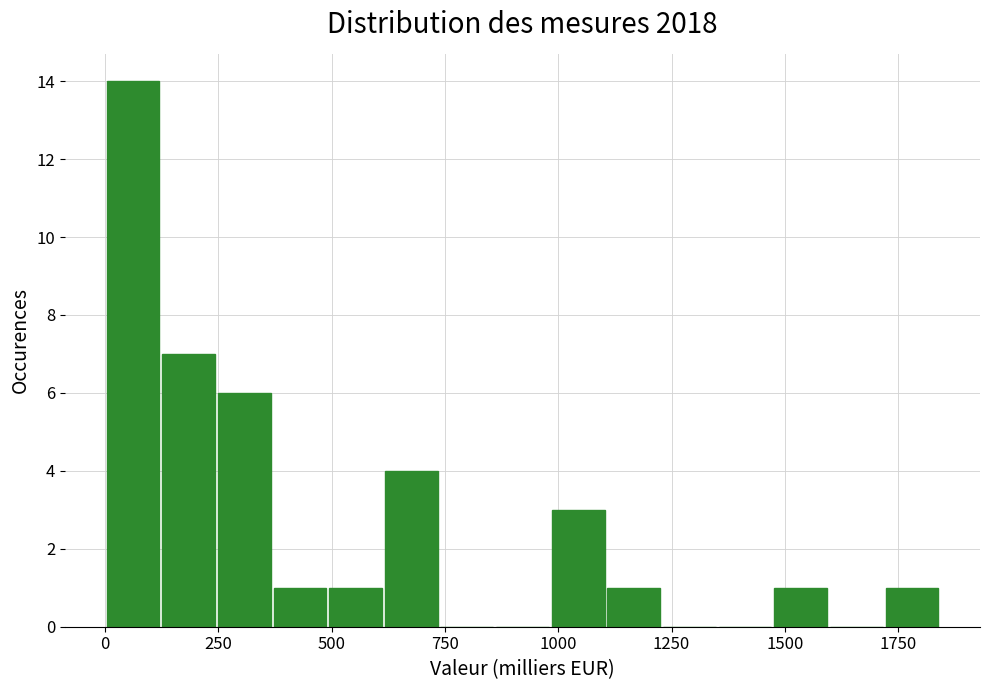

Around what value on the x-axis is the tallest bar? Give the approximate position of its centre, as read against the axis.

50